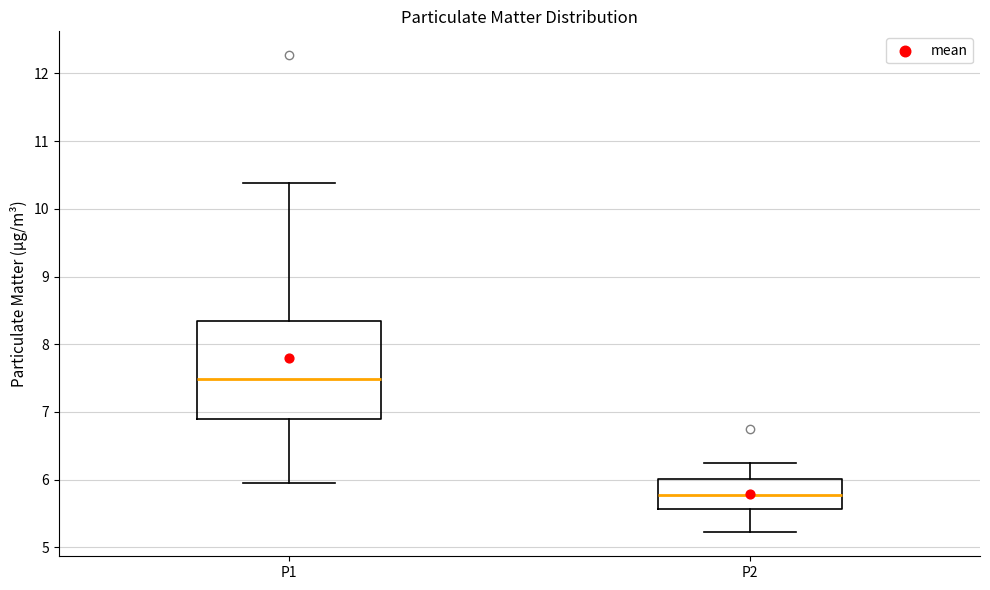

Where is the lower edge of the box for P1 on the y-axis? The values are not printed on the chart, so give them approximately, as read against the axis.

6.9